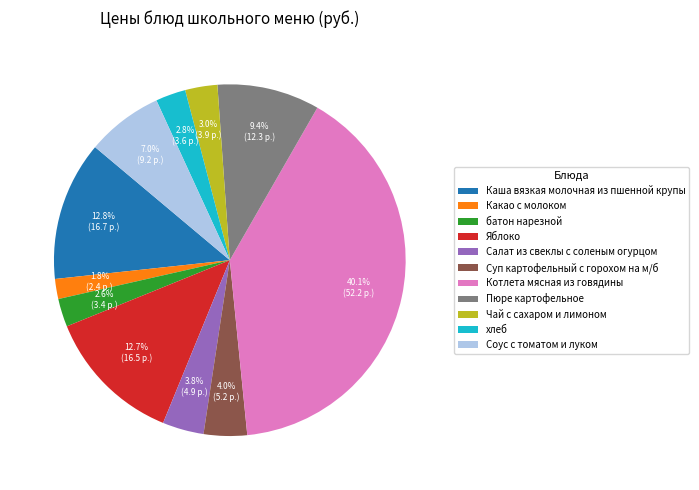

Which has a higher value, Салат из свеклы с соленым огурцом or Какао с молоком?

Салат из свеклы с соленым огурцом